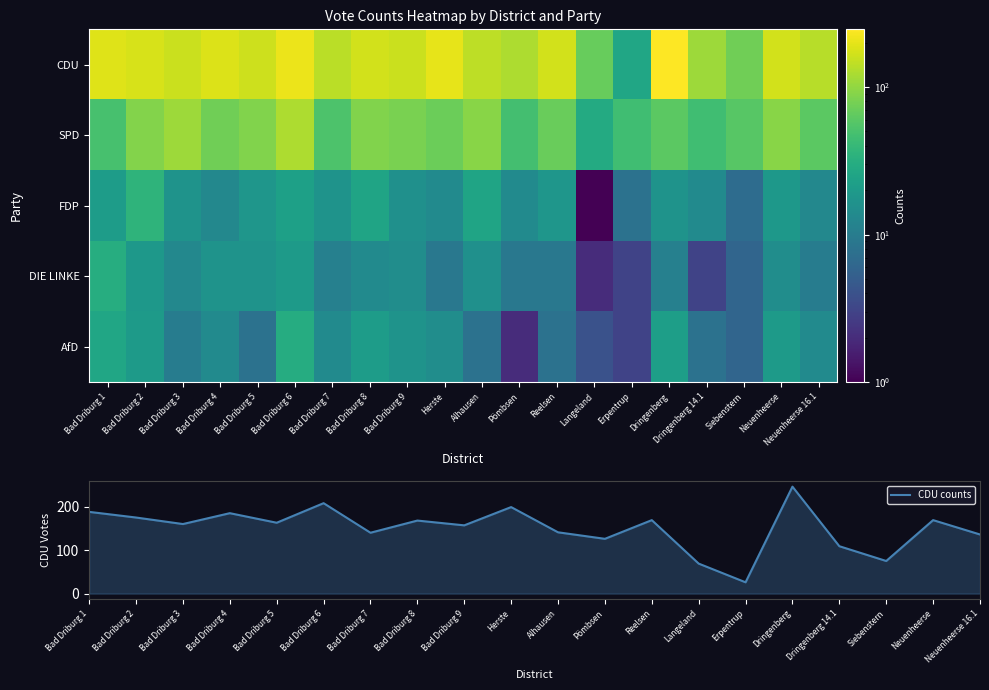

Reading left to right, what are all the values shown in this chart?

CDU: Bad Driburg 1=188	Bad Driburg 2=175	Bad Driburg 3=160	Bad Driburg 4=185	Bad Driburg 5=163	Bad Driburg 6=208	Bad Driburg 7=140	Bad Driburg 8=168	Bad Driburg 9=157	Herste=199	Alhausen=141	Pömbsen=126	Reelsen=169	Langeland=69	Erpentrup=26	Dringenberg=246	Dringenberg 14.1=109	Siebenstern=75	Neuenheerse=169	Neuenheerse 16.1=136
SPD: Bad Driburg 1=50	Bad Driburg 2=89	Bad Driburg 3=110	Bad Driburg 4=75	Bad Driburg 5=87	Bad Driburg 6=125	Bad Driburg 7=53	Bad Driburg 8=86	Bad Driburg 9=81	Herste=72	Alhausen=93	Pömbsen=47	Reelsen=70	Langeland=29	Erpentrup=45	Dringenberg=62	Dringenberg 14.1=45	Siebenstern=59	Neuenheerse=92	Neuenheerse 16.1=61
FDP: Bad Driburg 1=21	Bad Driburg 2=36	Bad Driburg 3=17	Bad Driburg 4=13	Bad Driburg 5=18	Bad Driburg 6=23	Bad Driburg 7=17	Bad Driburg 8=25	Bad Driburg 9=16	Herste=14	Alhausen=25	Pömbsen=14	Reelsen=18	Langeland=1	Erpentrup=8	Dringenberg=17	Dringenberg 14.1=14	Siebenstern=7	Neuenheerse=19	Neuenheerse 16.1=13
DIE LINKE: Bad Driburg 1=31	Bad Driburg 2=19	Bad Driburg 3=13	Bad Driburg 4=17	Bad Driburg 5=17	Bad Driburg 6=20	Bad Driburg 7=11	Bad Driburg 8=14	Bad Driburg 9=15	Herste=9	Alhausen=16	Pömbsen=9	Reelsen=9	Langeland=2	Erpentrup=3	Dringenberg=11	Dringenberg 14.1=3	Siebenstern=6	Neuenheerse=15	Neuenheerse 16.1=10
AfD: Bad Driburg 1=26	Bad Driburg 2=20	Bad Driburg 3=10	Bad Driburg 4=14	Bad Driburg 5=8	Bad Driburg 6=30	Bad Driburg 7=14	Bad Driburg 8=21	Bad Driburg 9=17	Herste=15	Alhausen=8	Pömbsen=2	Reelsen=8	Langeland=4	Erpentrup=3	Dringenberg=22	Dringenberg 14.1=8	Siebenstern=6	Neuenheerse=20	Neuenheerse 16.1=14
CDU counts: Bad Driburg 1=188	Bad Driburg 2=175	Bad Driburg 3=160	Bad Driburg 4=185	Bad Driburg 5=163	Bad Driburg 6=208	Bad Driburg 7=140	Bad Driburg 8=168	Bad Driburg 9=157	Herste=199	Alhausen=141	Pömbsen=126	Reelsen=169	Langeland=69	Erpentrup=26	Dringenberg=246	Dringenberg 14.1=109	Siebenstern=75	Neuenheerse=169	Neuenheerse 16.1=136